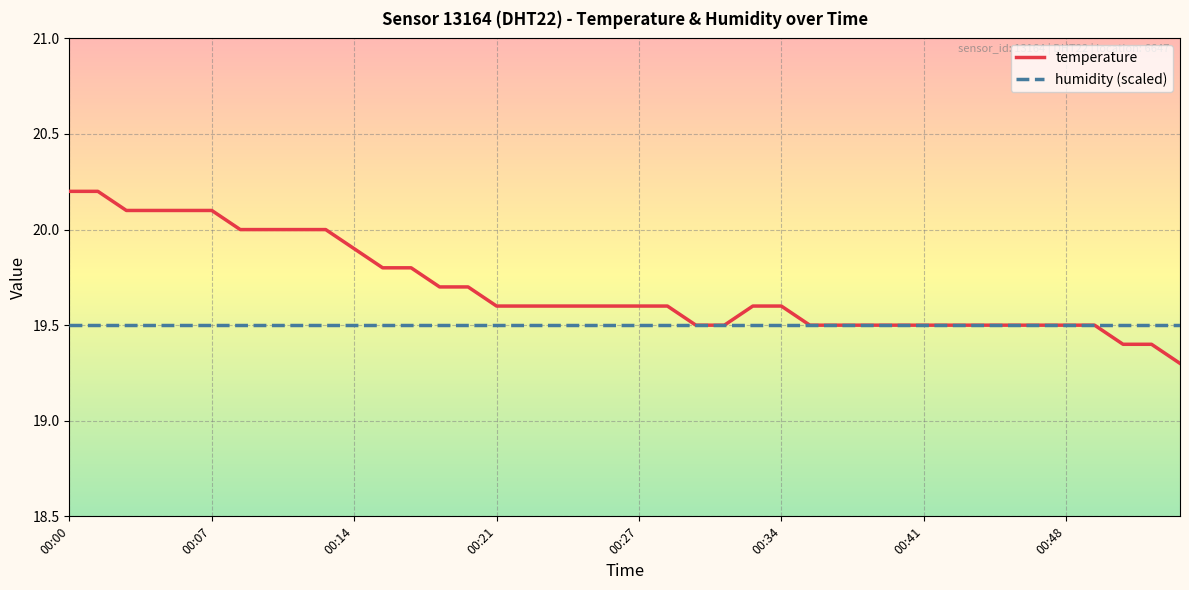

List the series in order of their overall mean, lowest first.

humidity (scaled), temperature